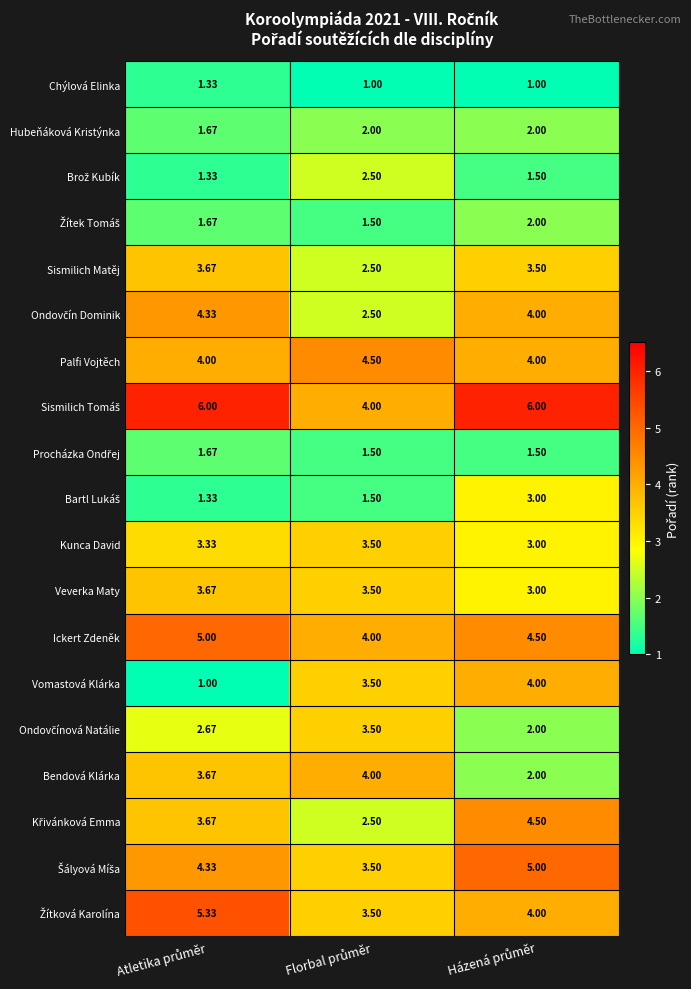

Which series has the largest range (max minus min)?

Vomastová Klárka